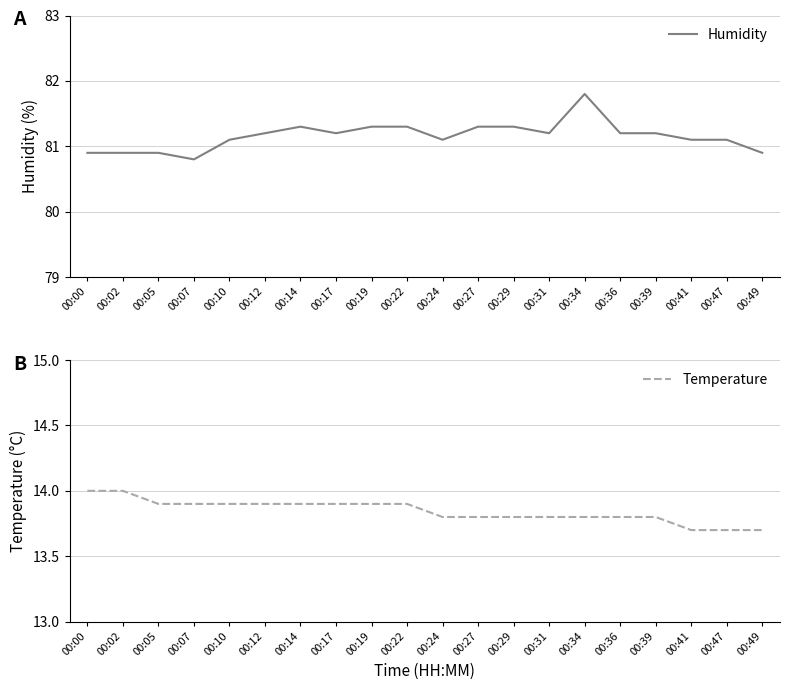

What is the spread (max minus min) of values at 00:29?

67.5